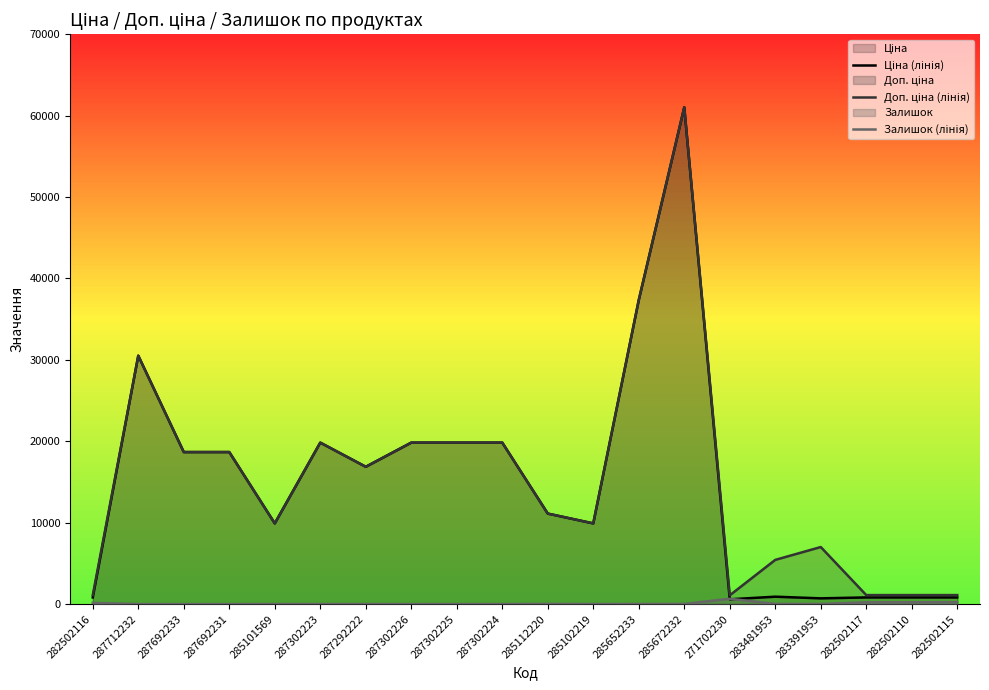

Where does the Ціна (лінія) series first go above 16863?

287712232